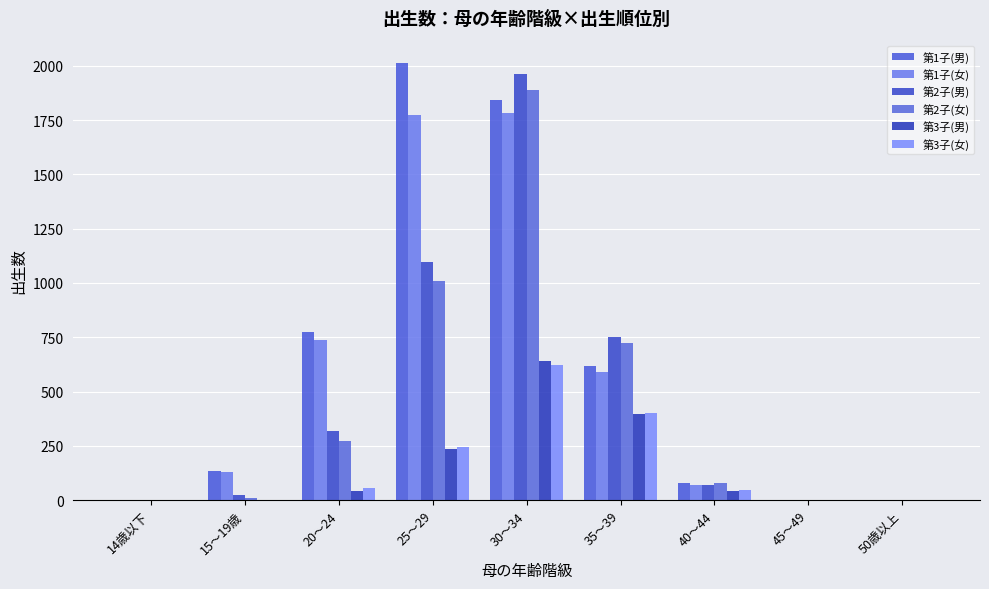

Where is 第2子(女) nearest to the value 945?

25～29